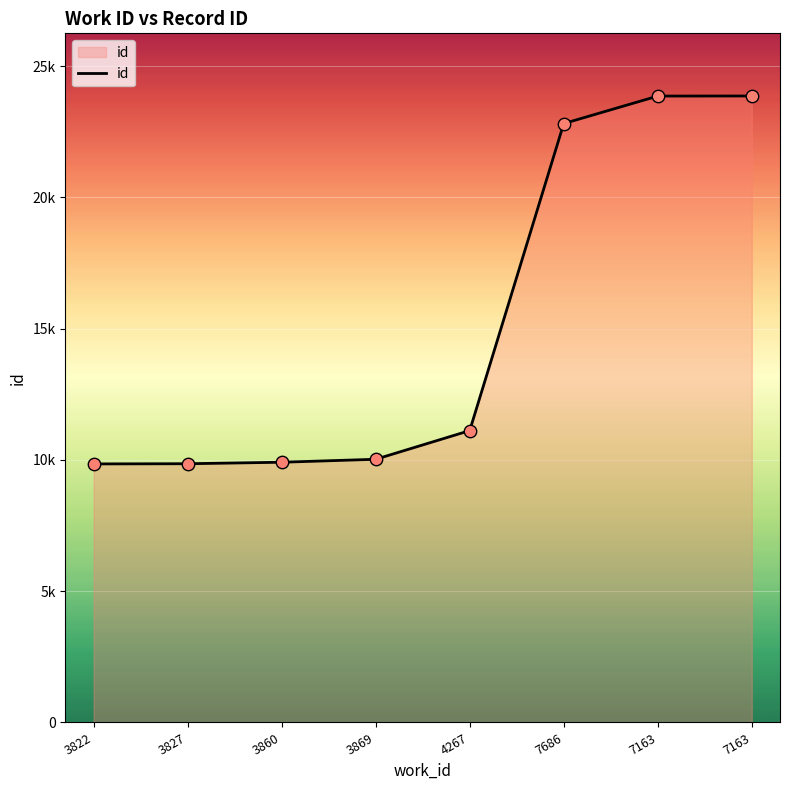

Which has a higher value, 3860 or 7163?

7163